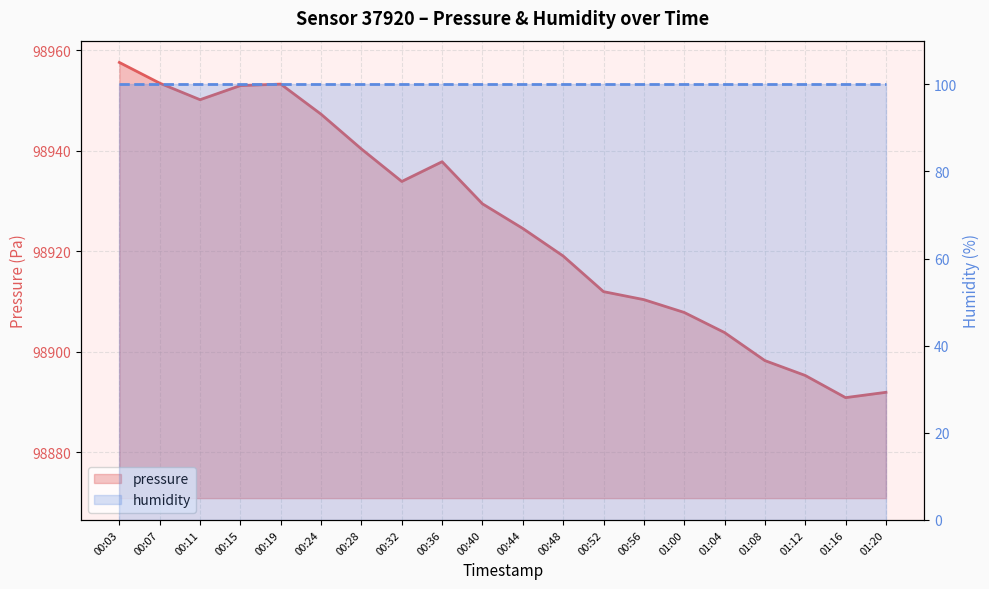

The value at 01:12 is 176747.1. True or false?

False